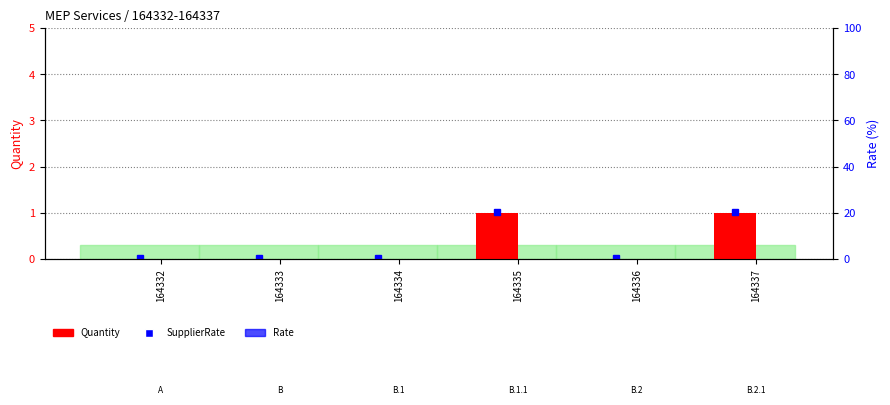

The Rate series shows 0 at 164335. True or false?

True